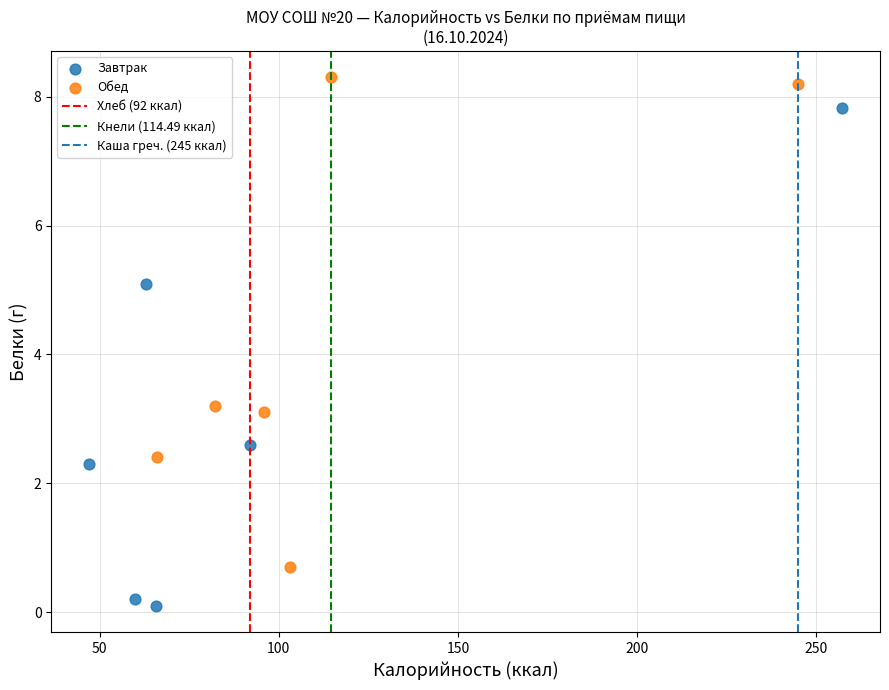

Which series contains the lowest Y value?

Завтрак